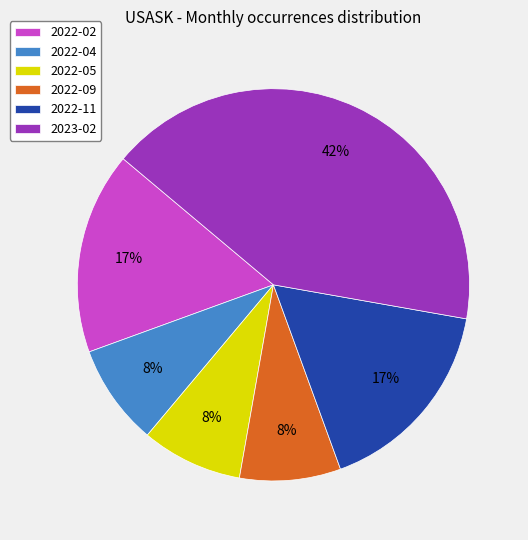

To the nearest percent, what portion does 2022-02 represent?

17%